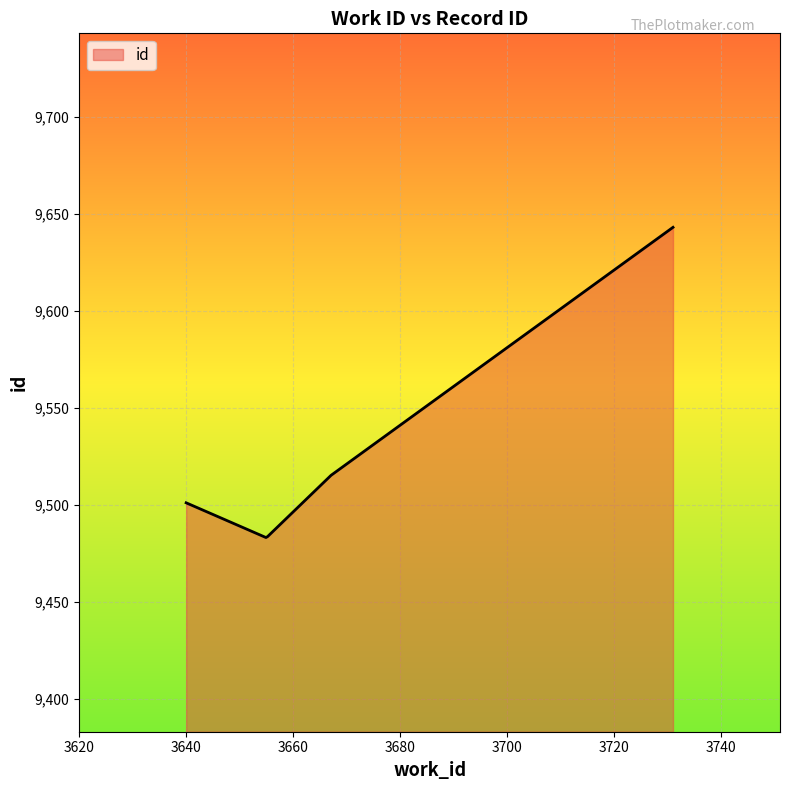

What is the smallest value displayed?

9483.1